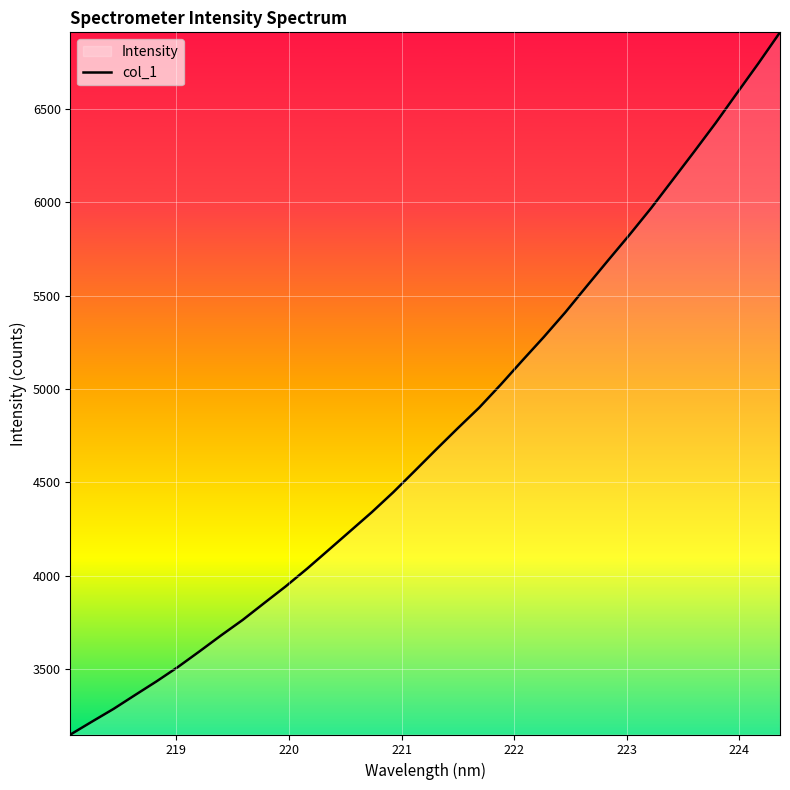

What is the minimum value shown in the chart?

3150.7